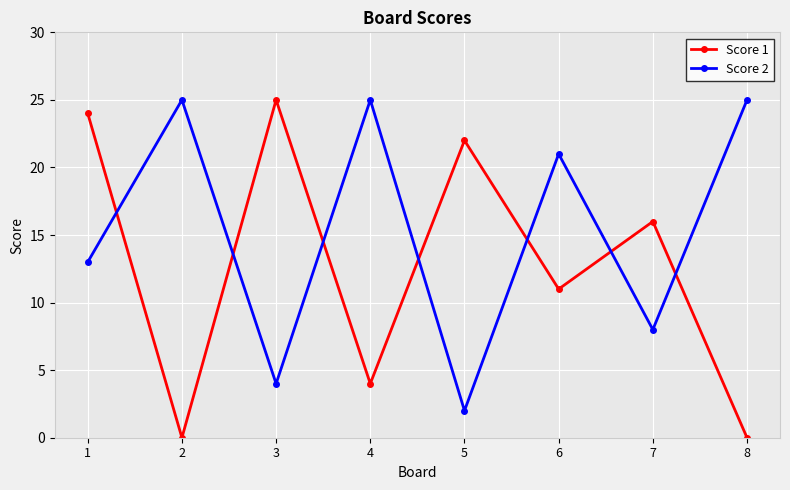

At which label does Score 2 first exceed 21?

2